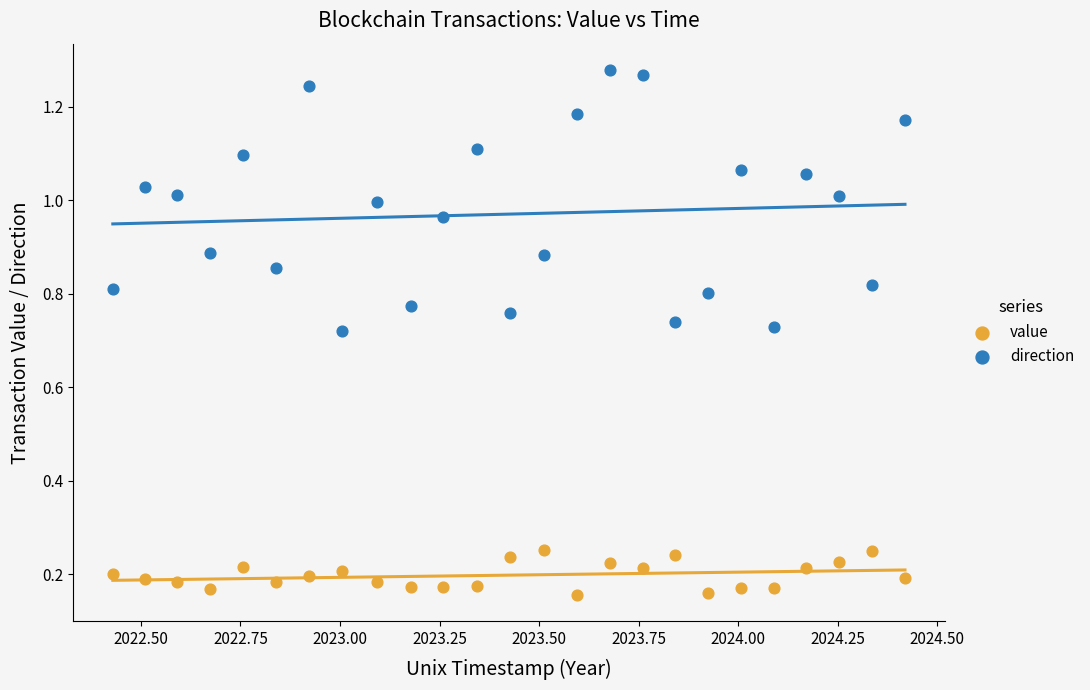

What is the X range (max minus min) for the scatter plot?

2.0